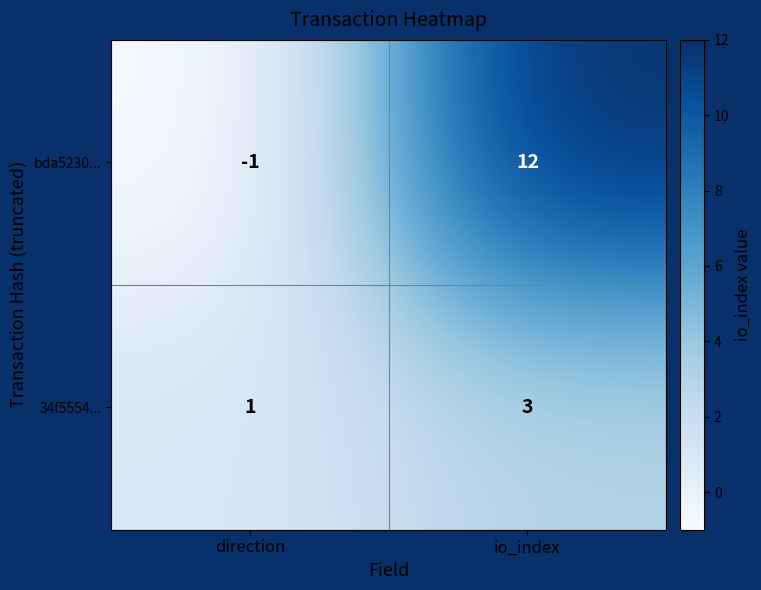

What is the approximate value of 34f5554... at io_index?

3